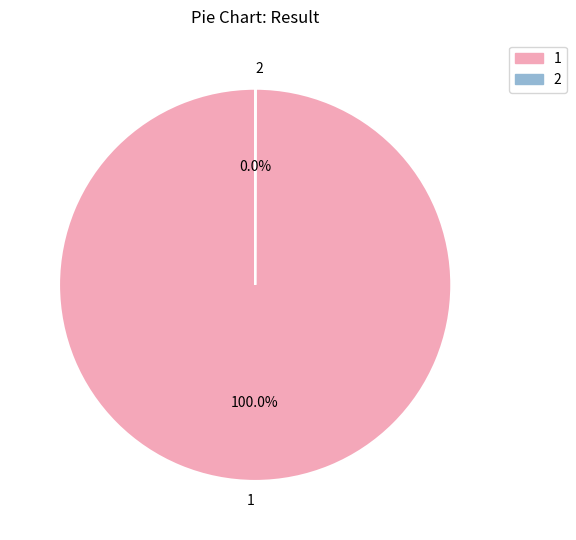

To the nearest percent, what is the average slice percentage?

50%